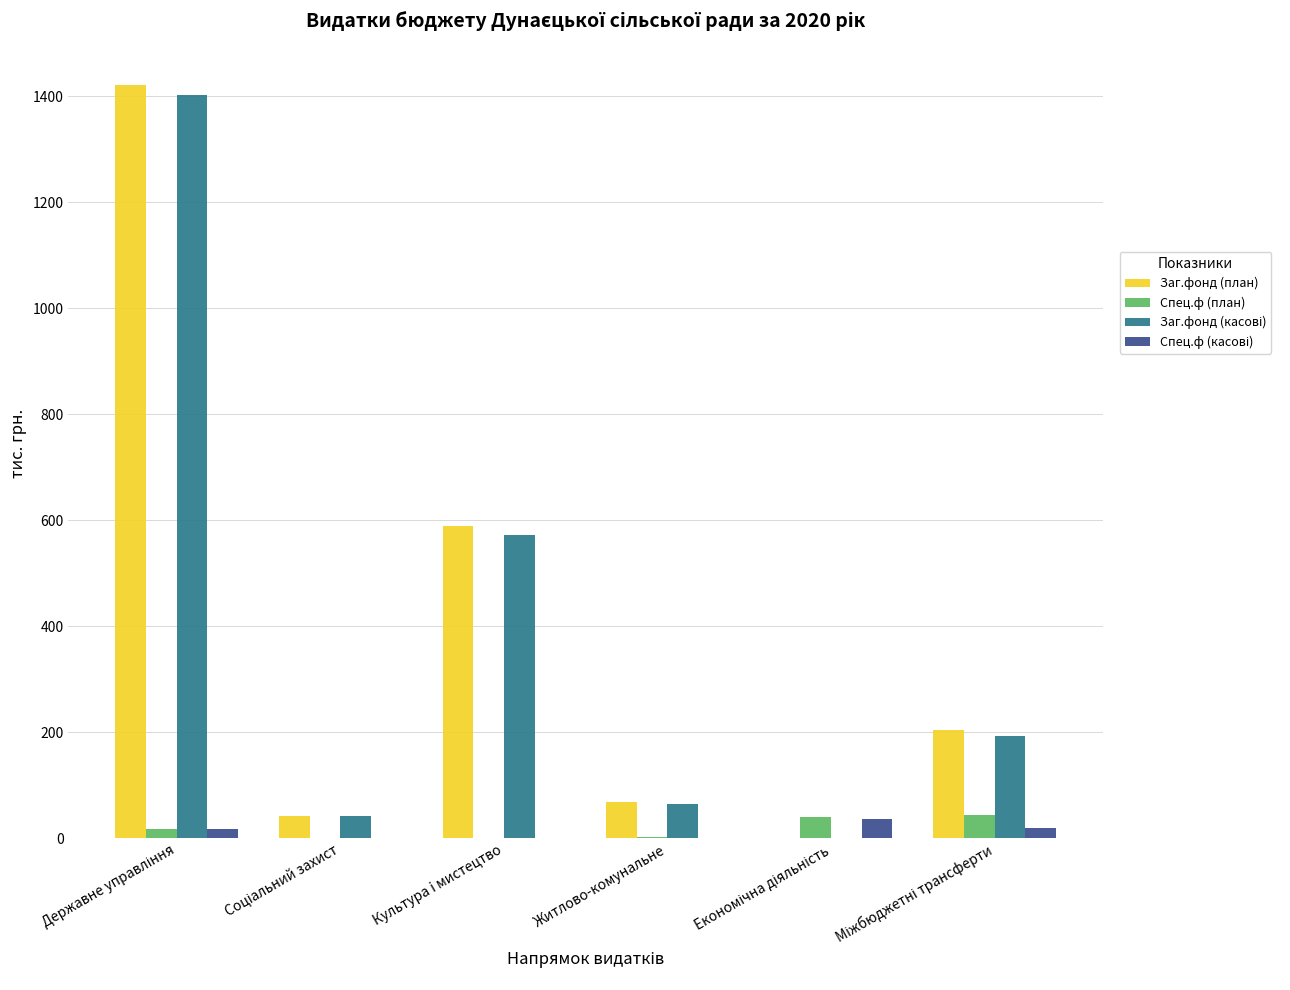

Where is Заг.фонд (план) nearest to the value 710?

Культура i мистецтво